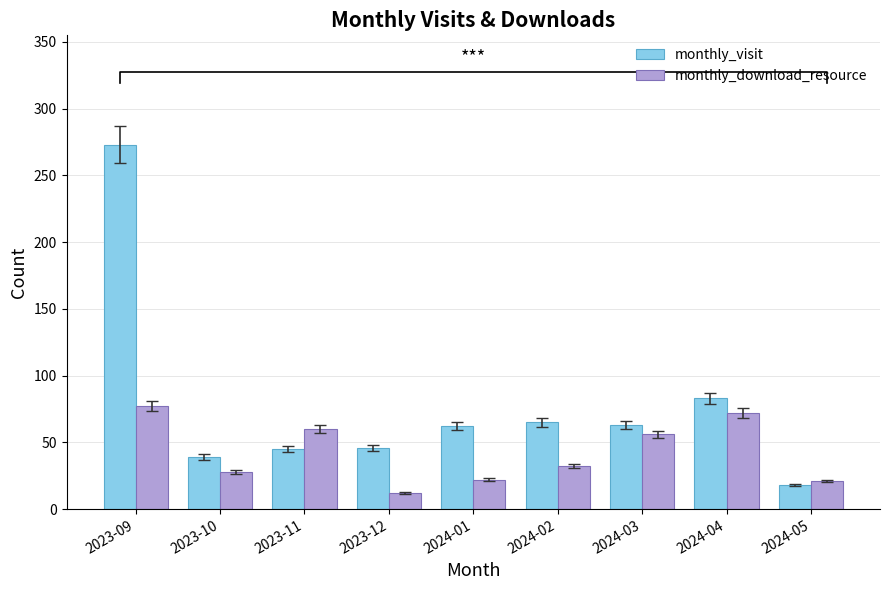

Does the chart contain any negative values?

No